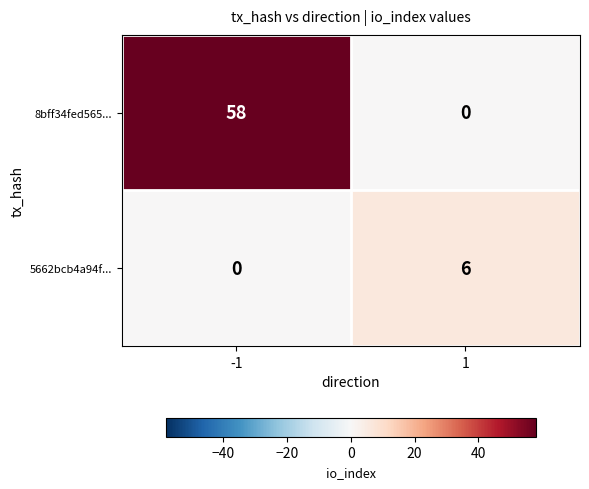

Which series has the largest total across all categories?

8bff34fed565...